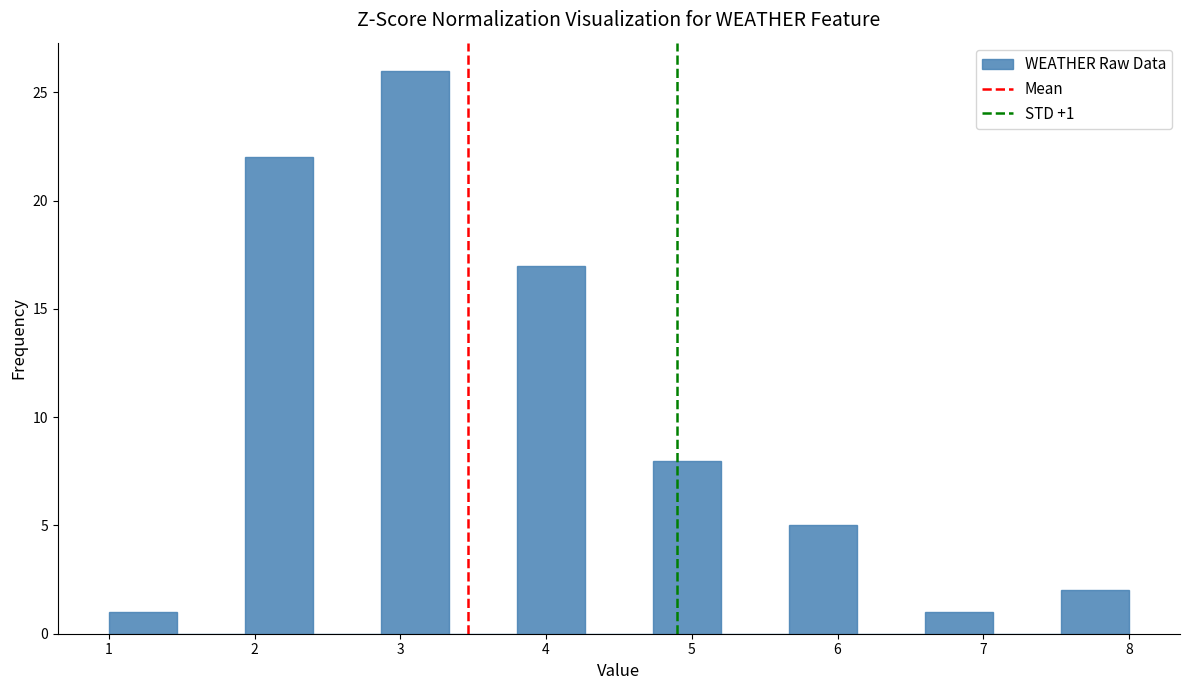

Over which range of the x-axis is the bar tallest?

2.9 to 3.3